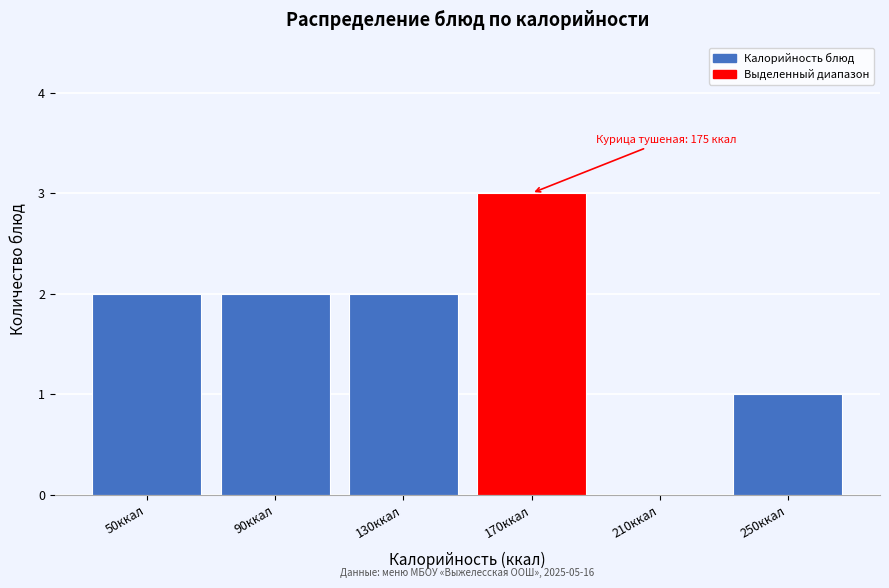

Reading left to right, what are all the values shown in this chart?

50ккал=2	90ккал=2	130ккал=2	170ккал=3	210ккал=0	250ккал=1